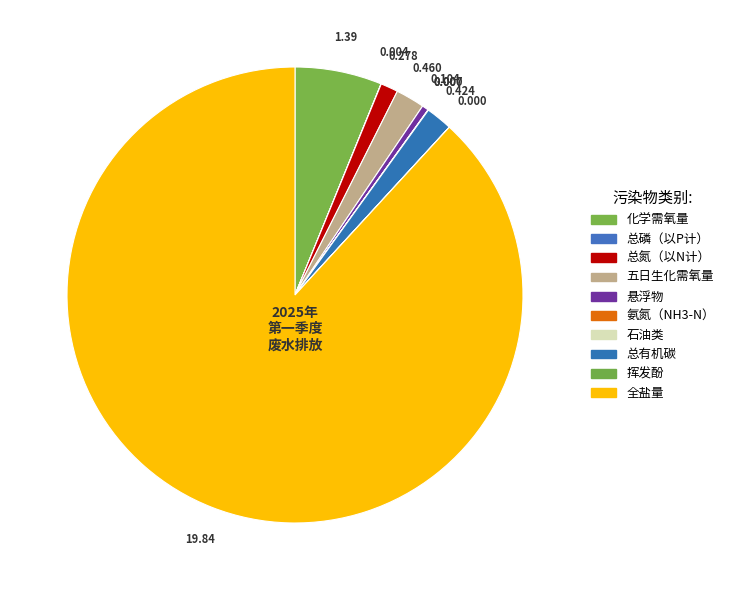

Which category has the biggest portion of the pie?

全盐量